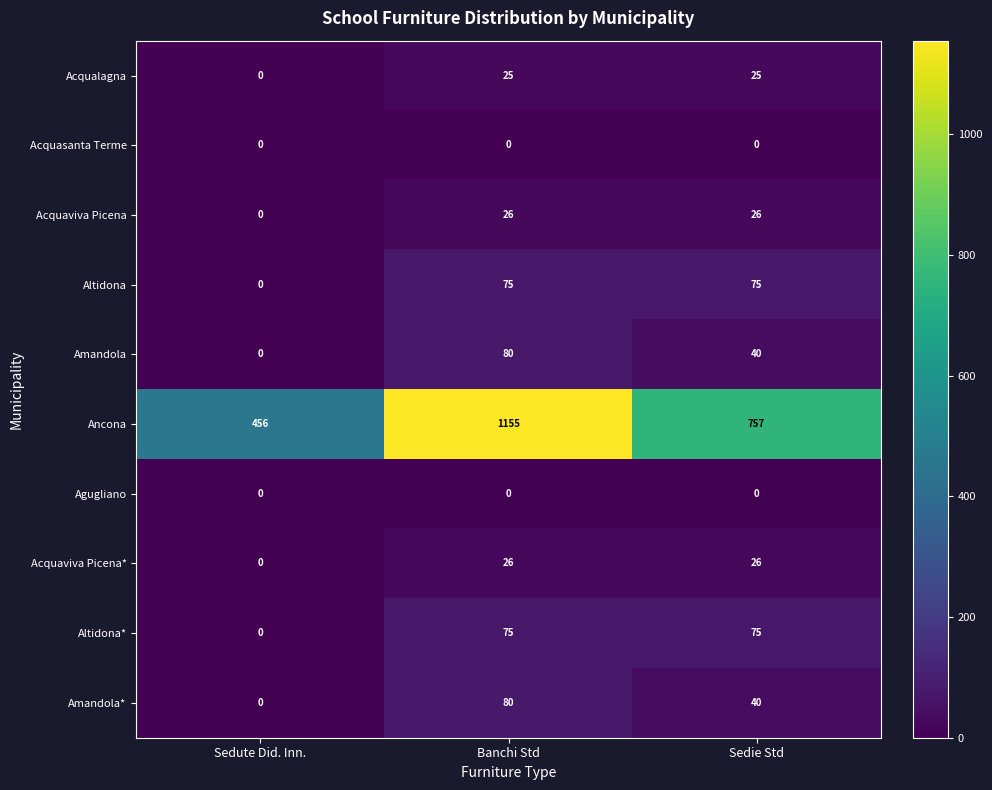

Which series has the largest total across all categories?

Ancona